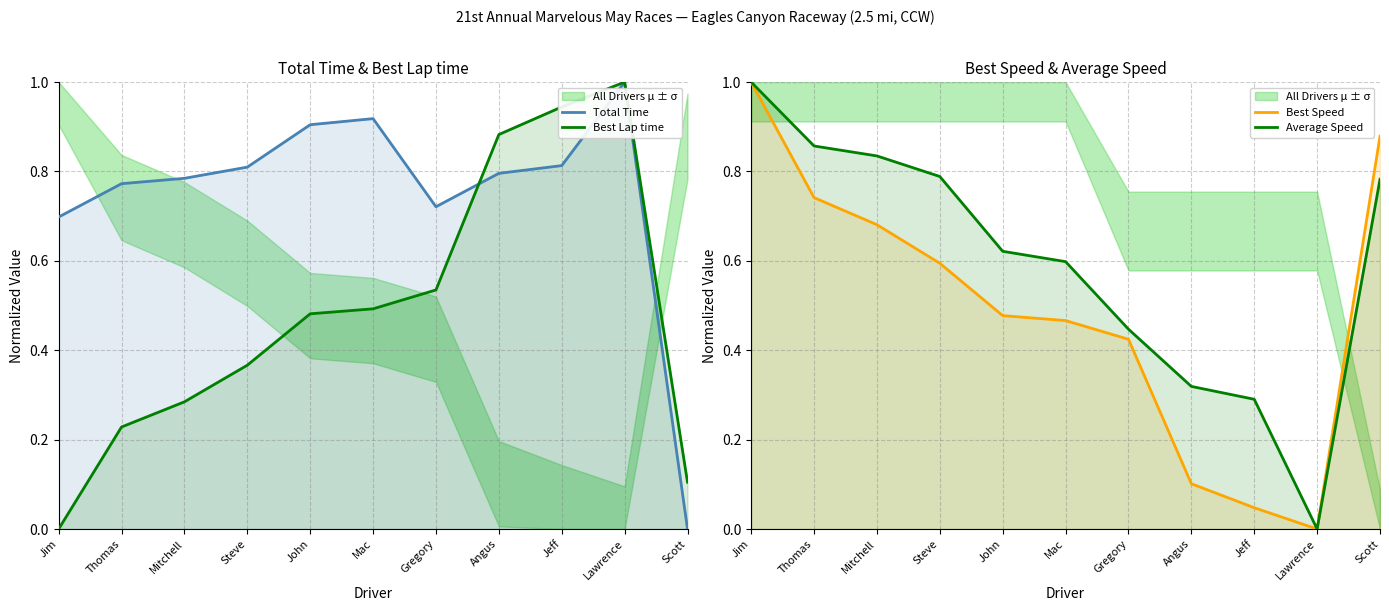

How many values in Best Lap time are above zero?

10